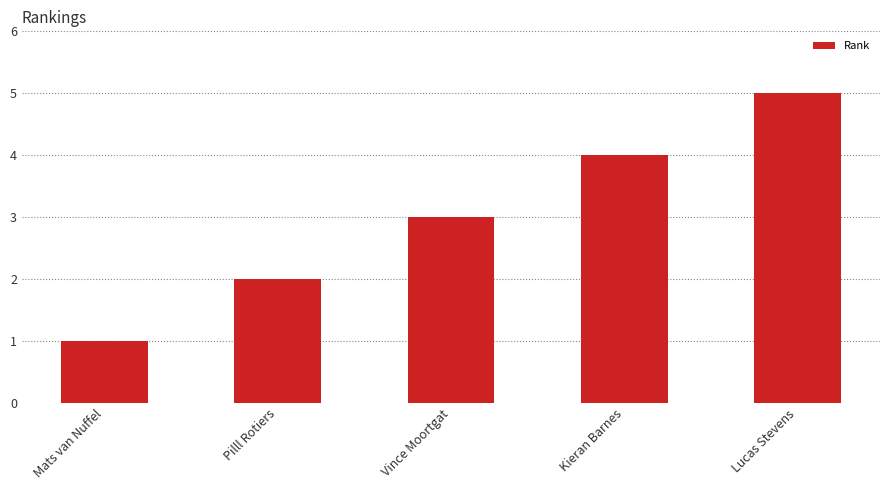

Between Kieran Barnes and Lucas Stevens, which is larger?

Lucas Stevens